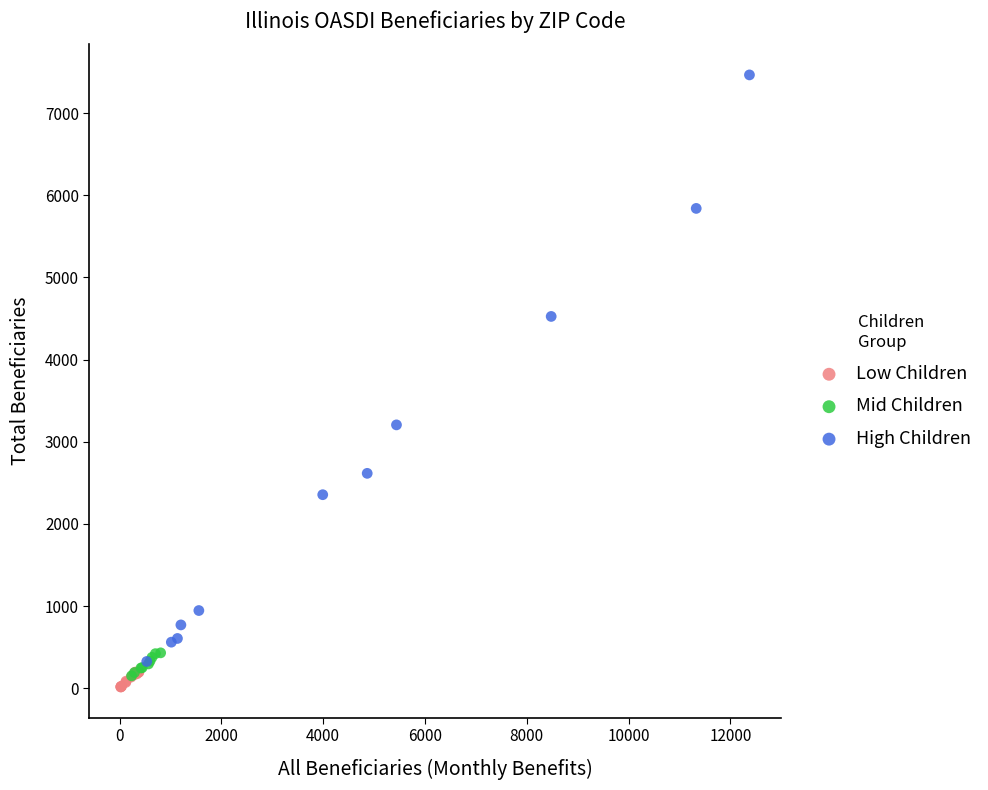

Which series has the widest spread of Y values?

High Children